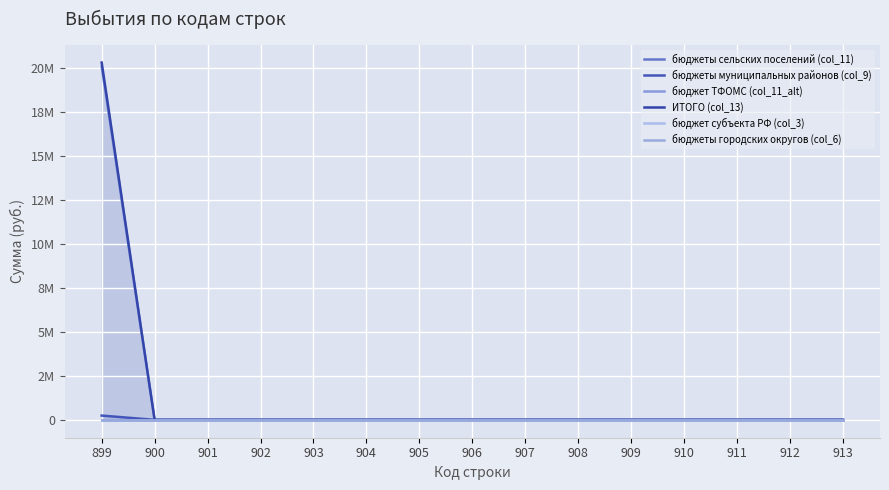

Which label corresponds to the smallest value in the chart?

899